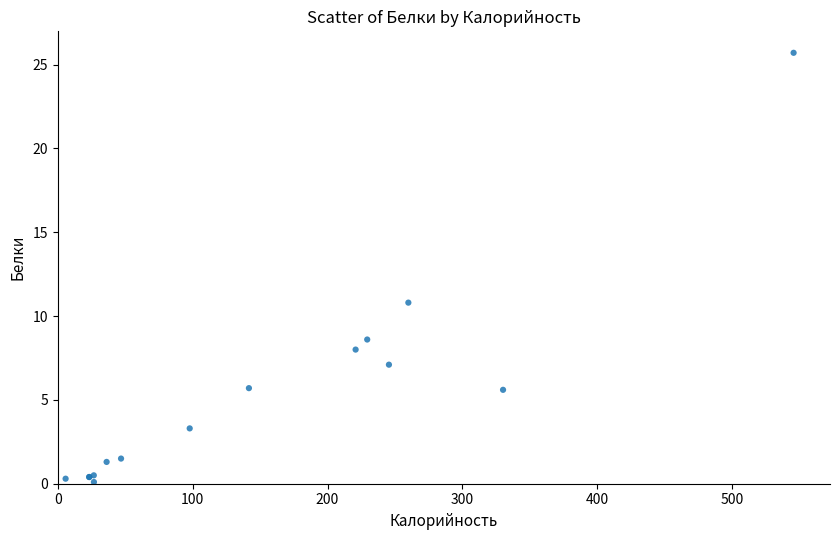

What Y value in the scatter plot is closest to 12?

10.8